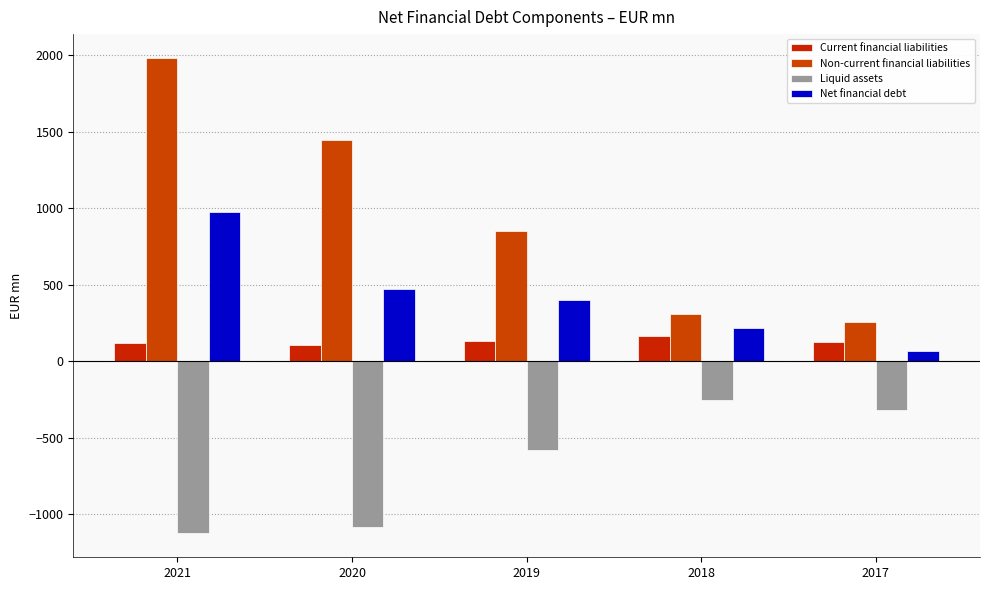

List the labels in order of Net financial debt value, smallest first.

2017, 2018, 2019, 2020, 2021